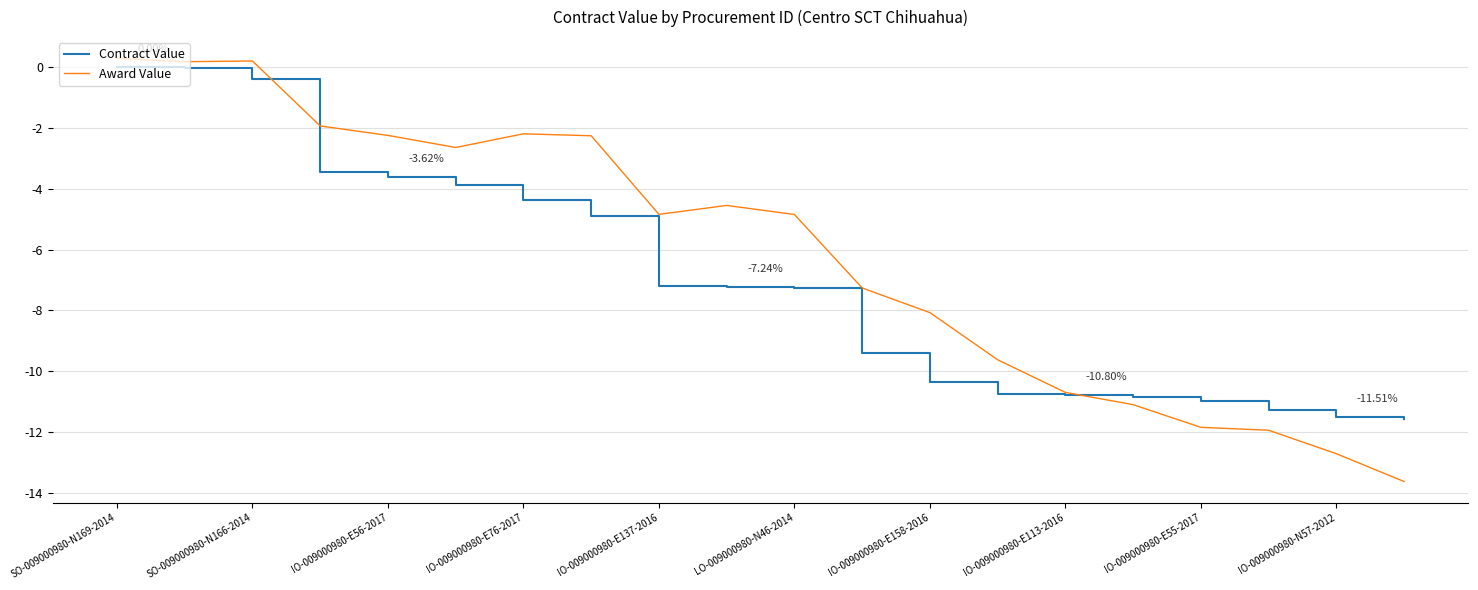

Which series has the largest range (max minus min)?

Award Value